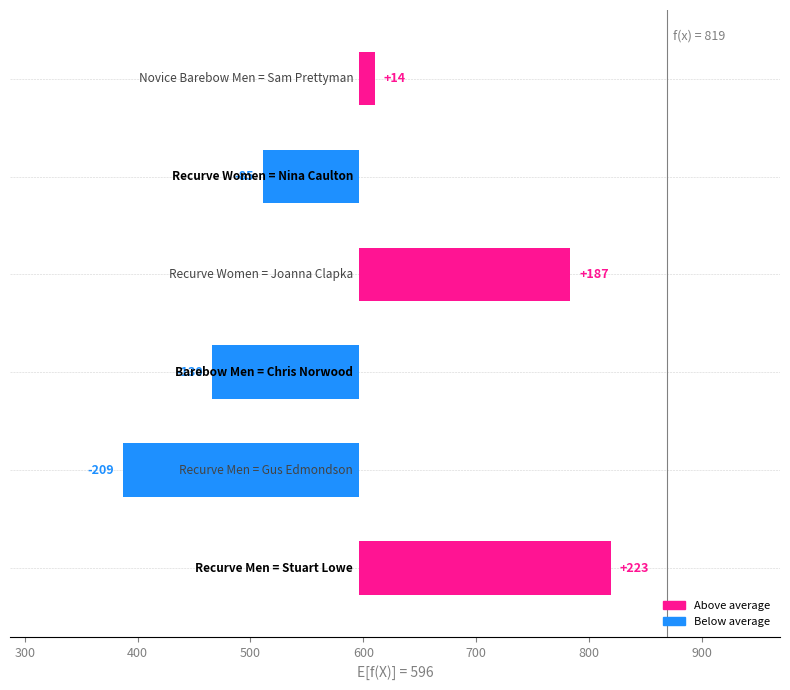

The value of Distance4 at Gus Edmondson is 325. True or false?

False